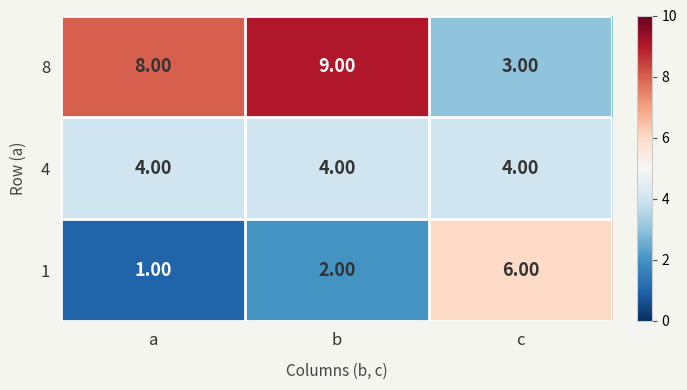

At which label does 8 reach its minimum?

c